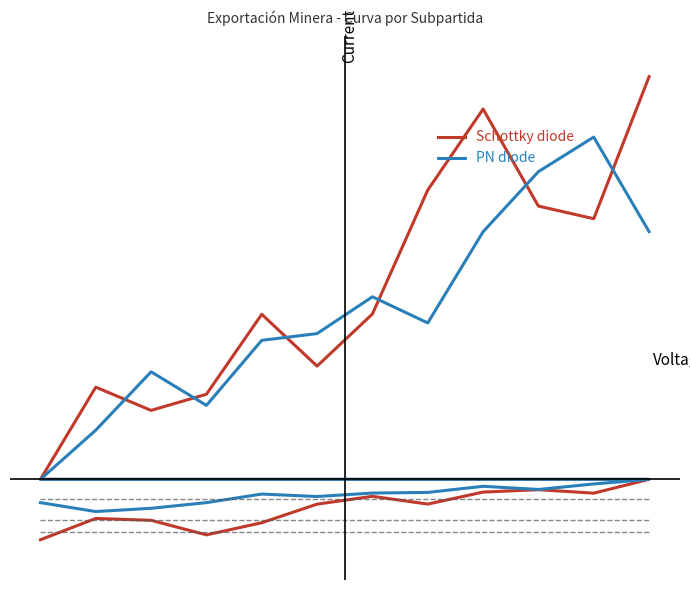

Which series changed the most between 7 and 16?

Schottky diode